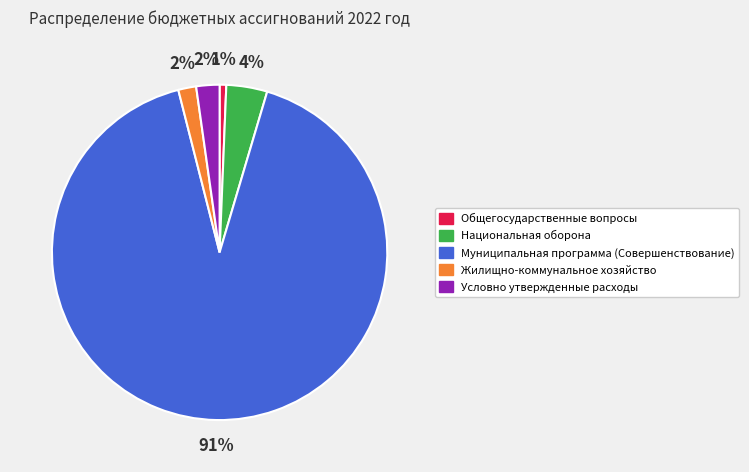

Count the number of slices in the pie.

5